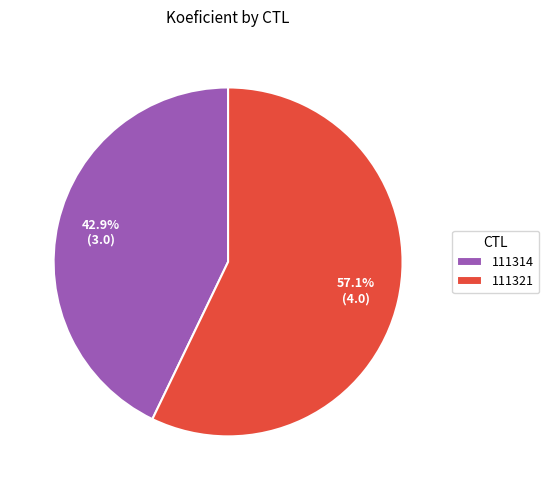

How many segments does this pie chart have?

2